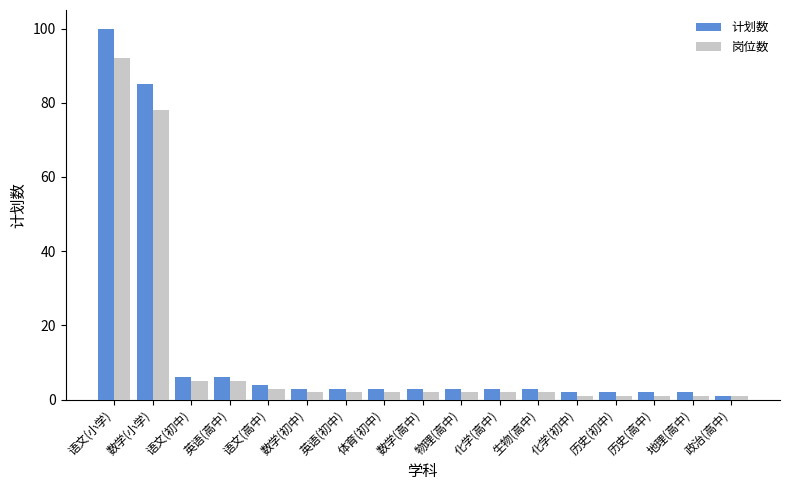

The 岗位数 series shows 21 at 语文(小学). True or false?

False